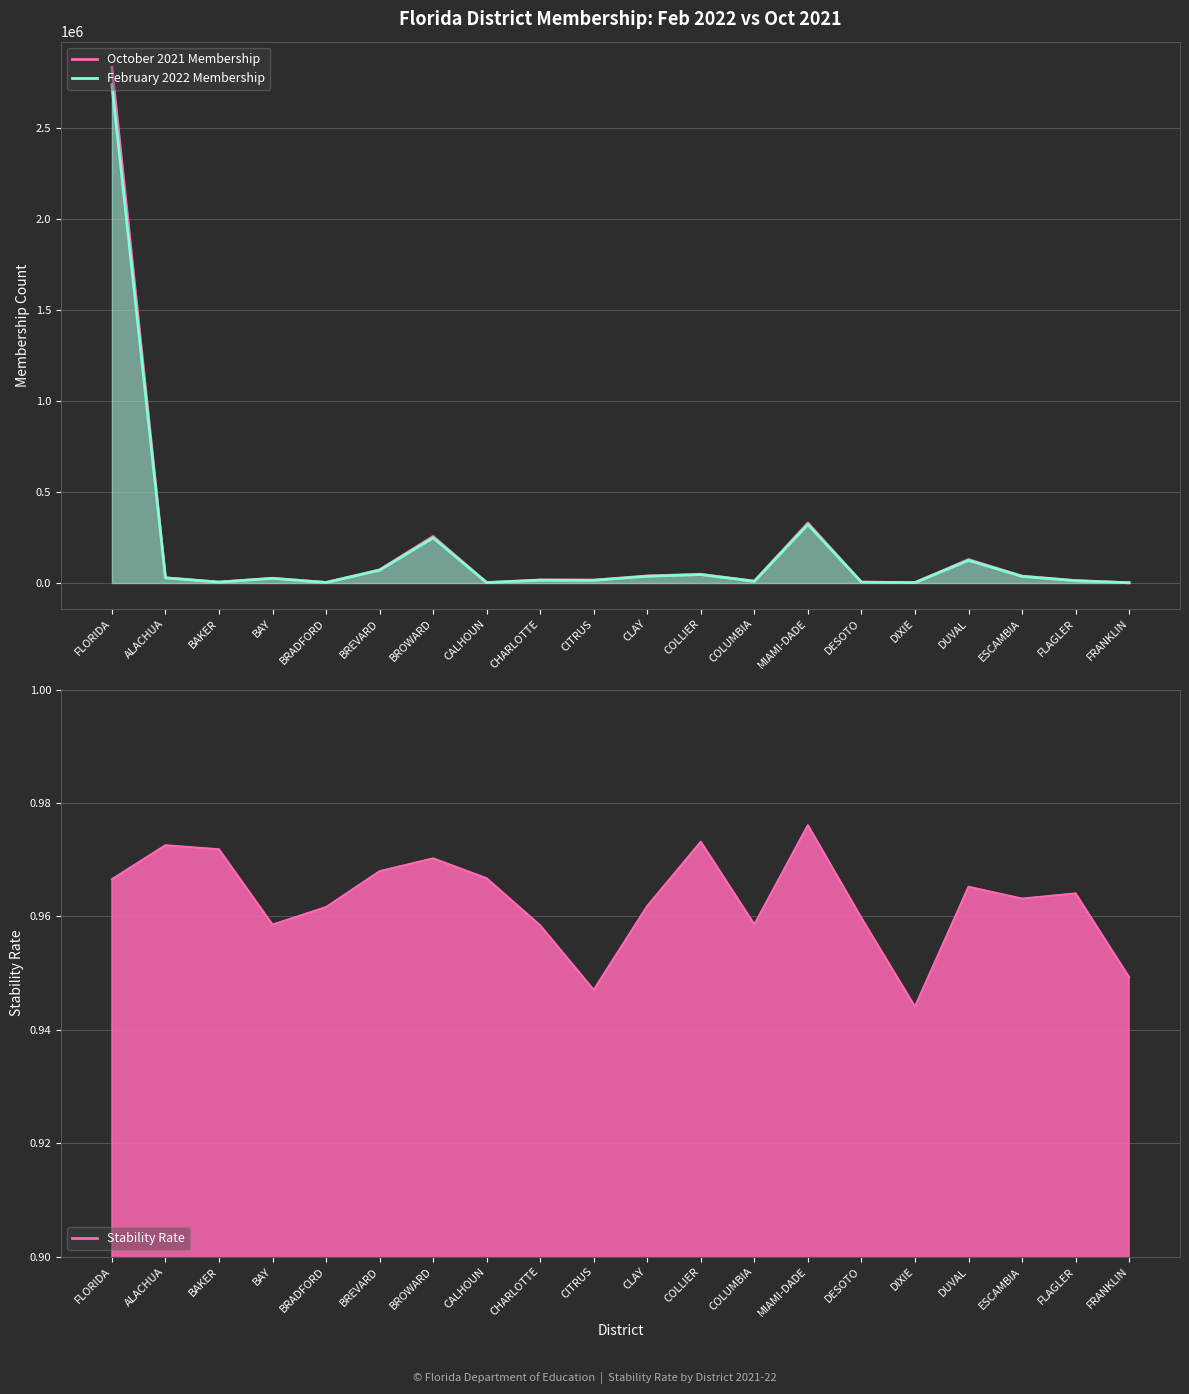

What is the value of the February 2022 Membership point at the 4th from the left?

25113